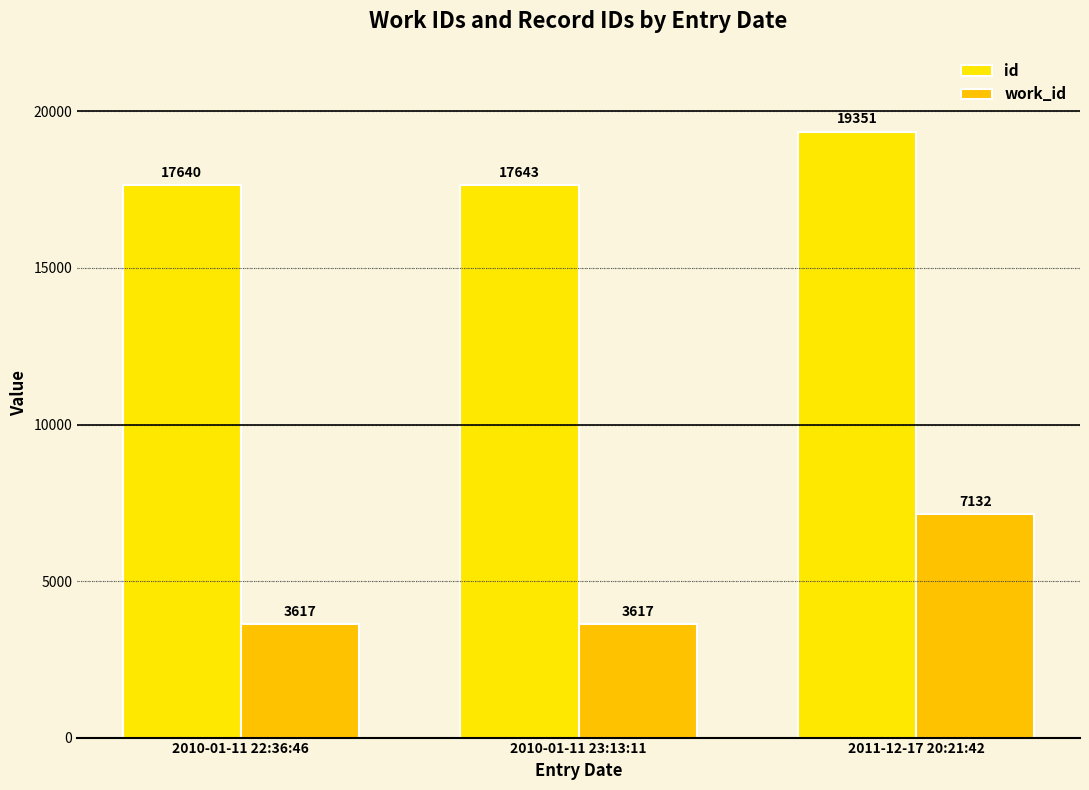

At which label does id reach its minimum?

2010-01-11 22:36:46